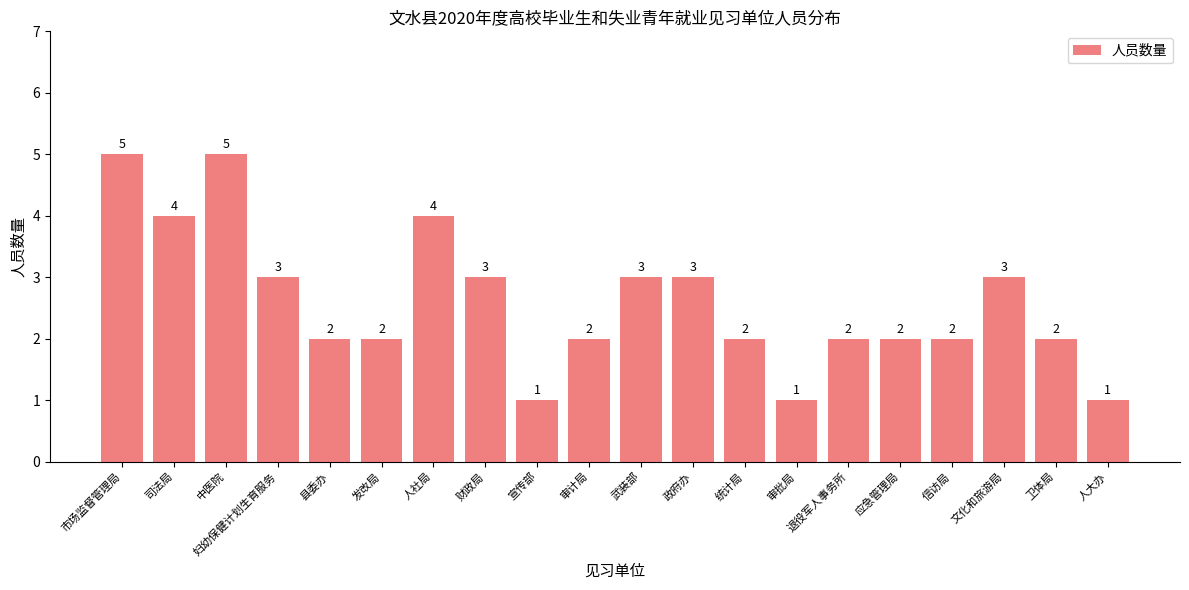

True or false: the data shows 3 at 武装部.

True